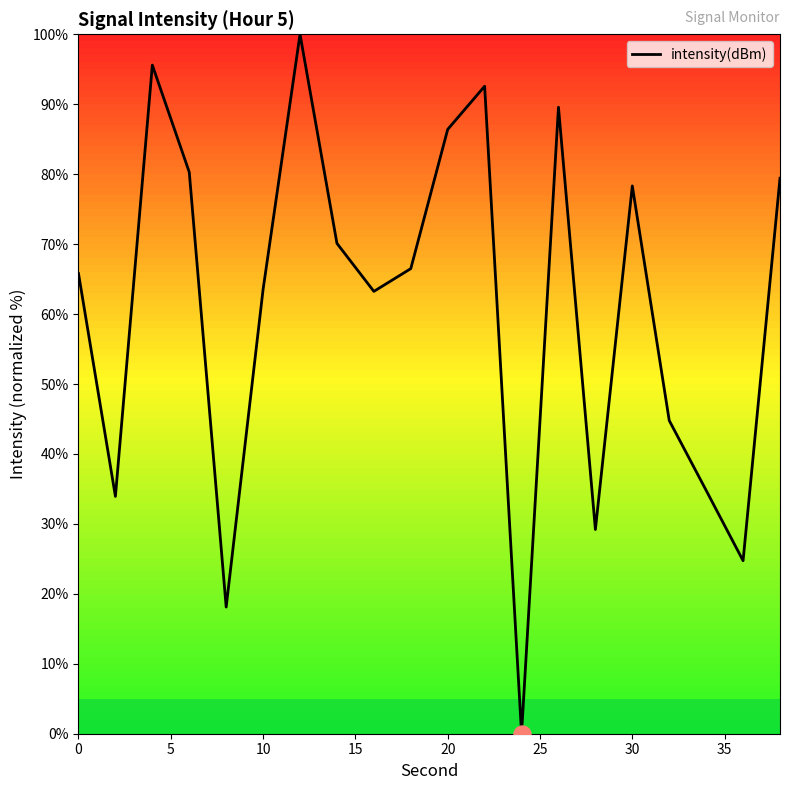

What is the greatest value displayed?

100.0